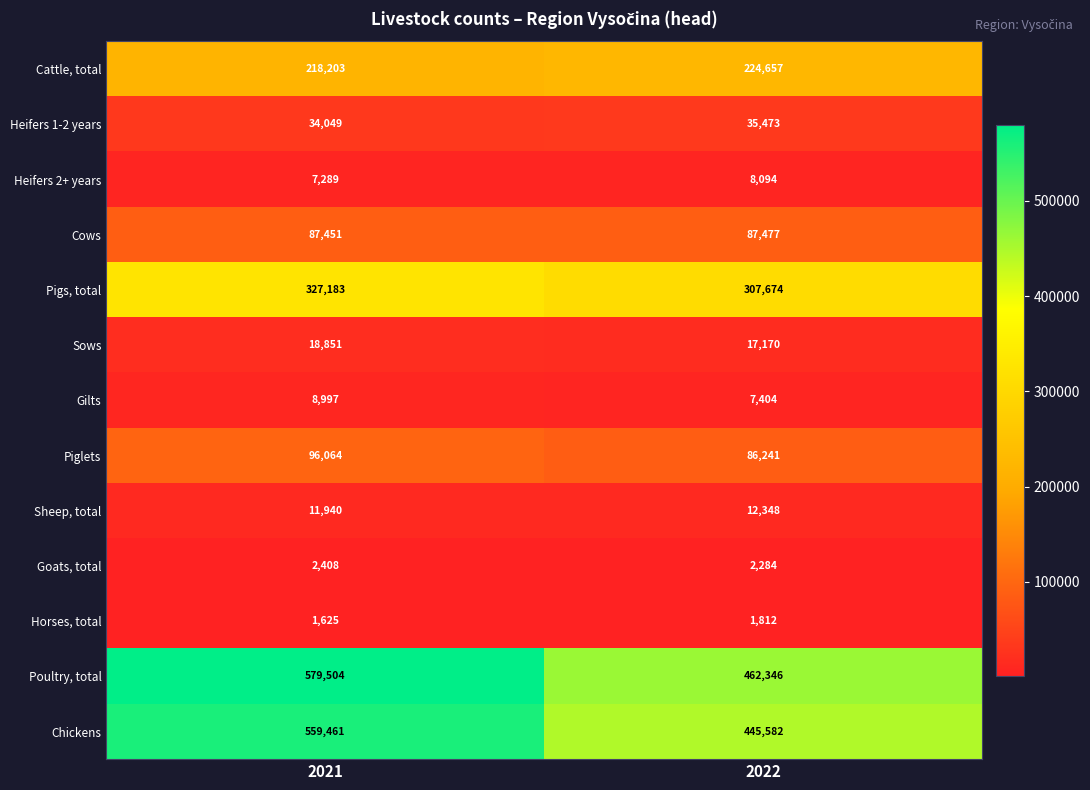

List the series in order of their peak value, highest first.

Poultry, total, Chickens, Pigs, total, Cattle, total, Piglets, Cows, Heifers 1-2 years, Sows, Sheep, total, Gilts, Heifers 2+ years, Goats, total, Horses, total